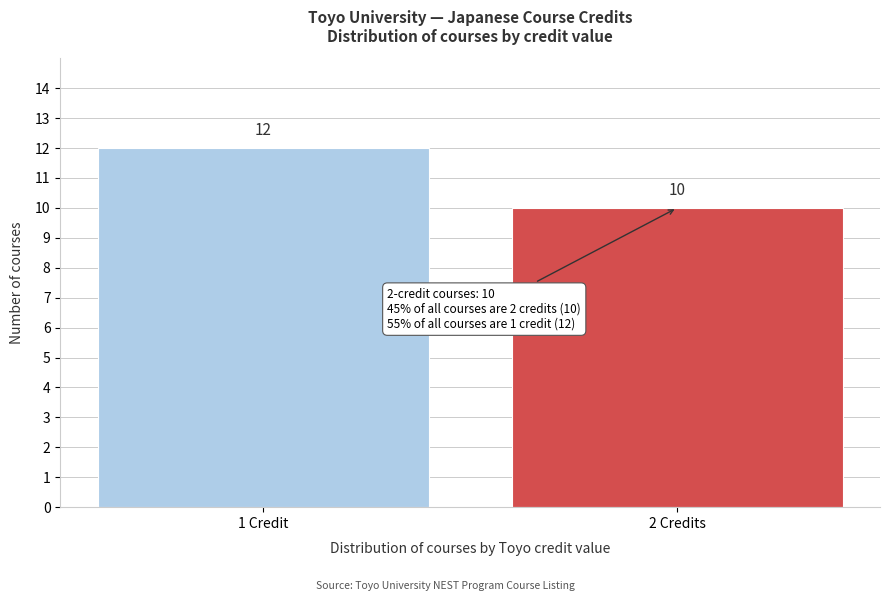

Reading left to right, list all the values displayed in this chart.

12	10